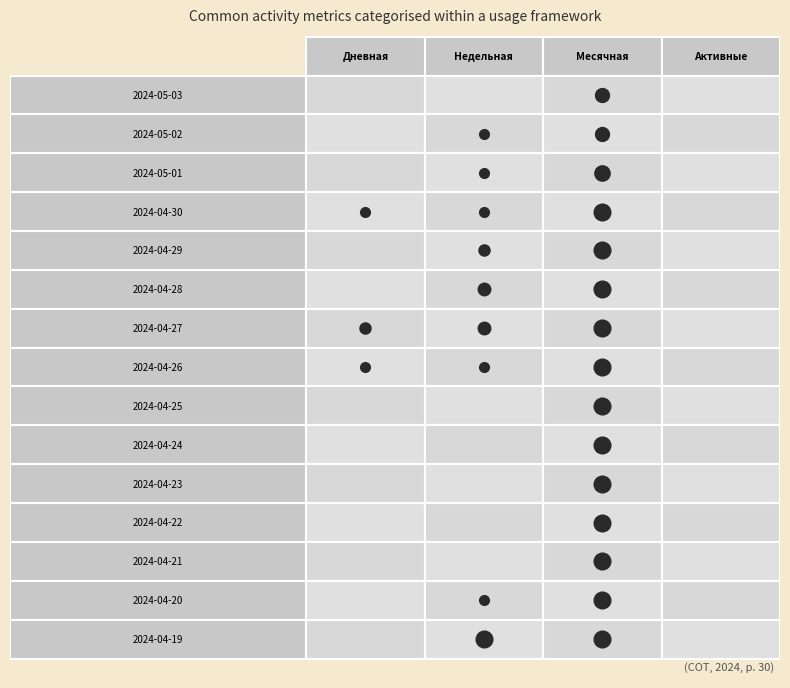

What is the difference between the second highest and second lowest values in the 2 series?

15